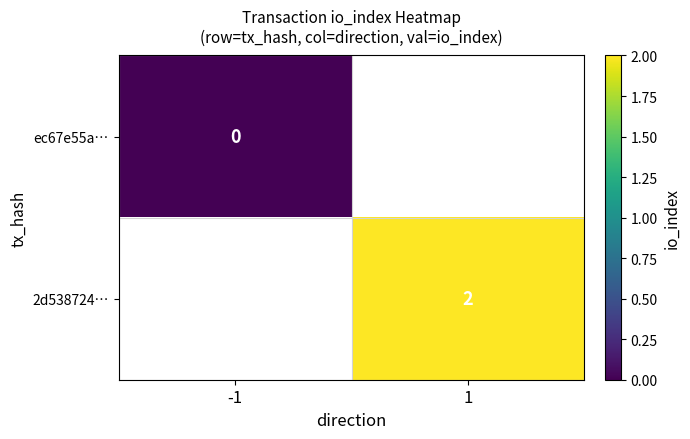

The 2d538724… series shows 1 at 1. True or false?

False